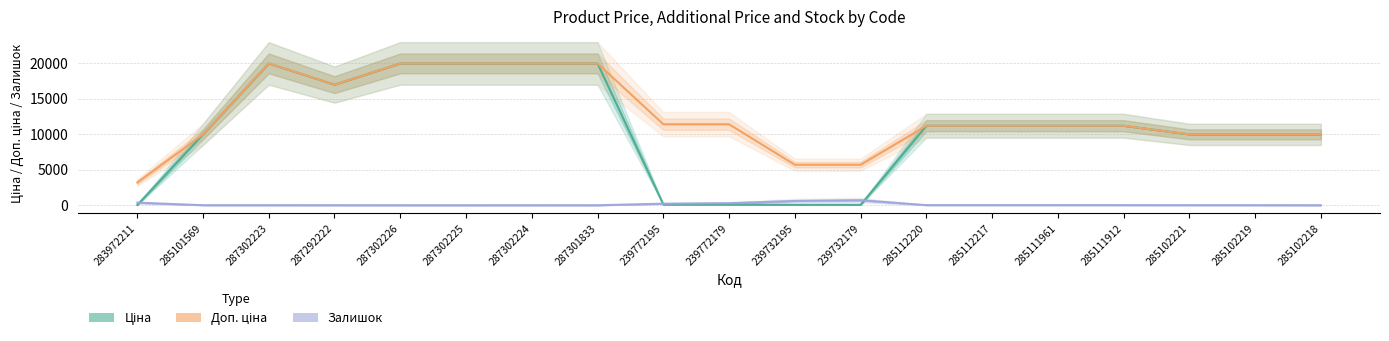

At which category does Доп. ціна reach its first local peak?

287302223